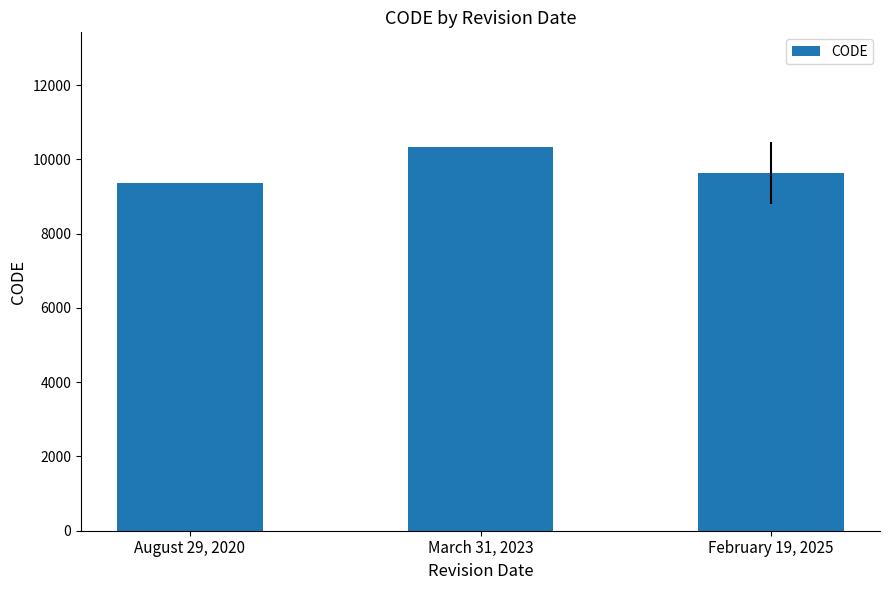

What is the minimum value shown in the chart?

9375